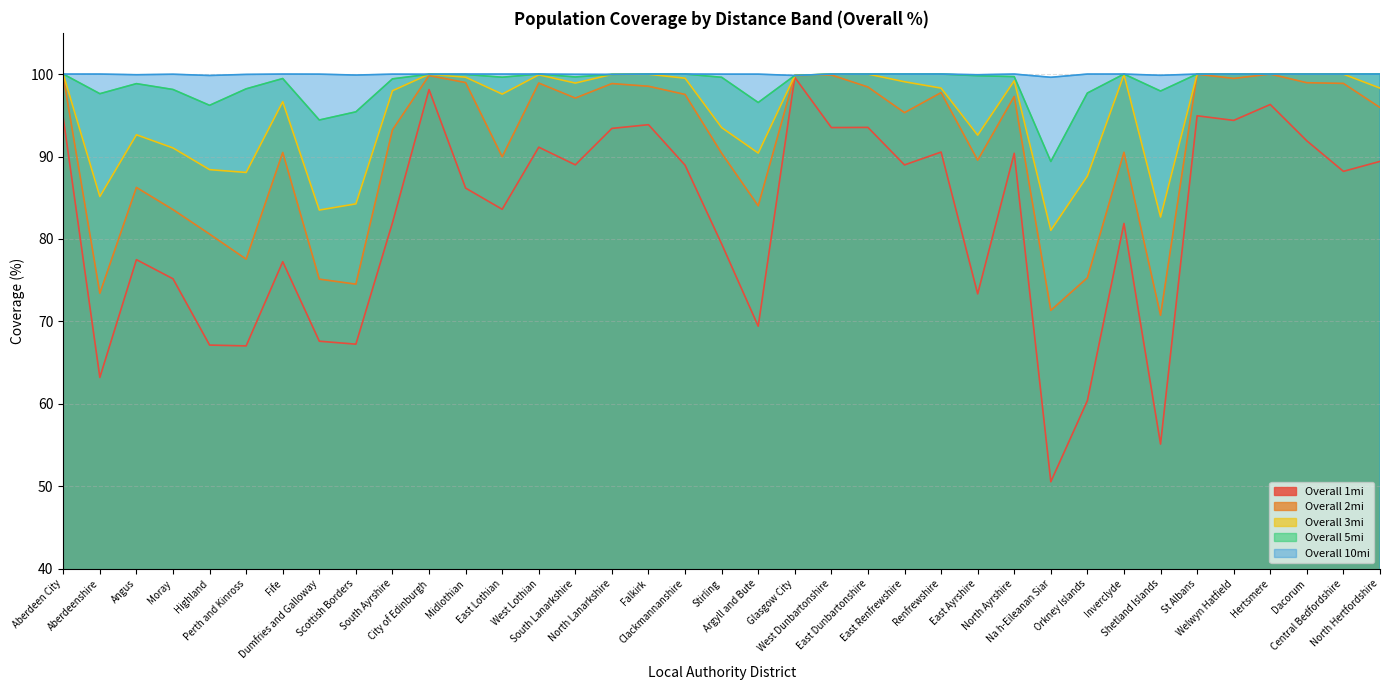

How many distinct data groups are displayed?

5